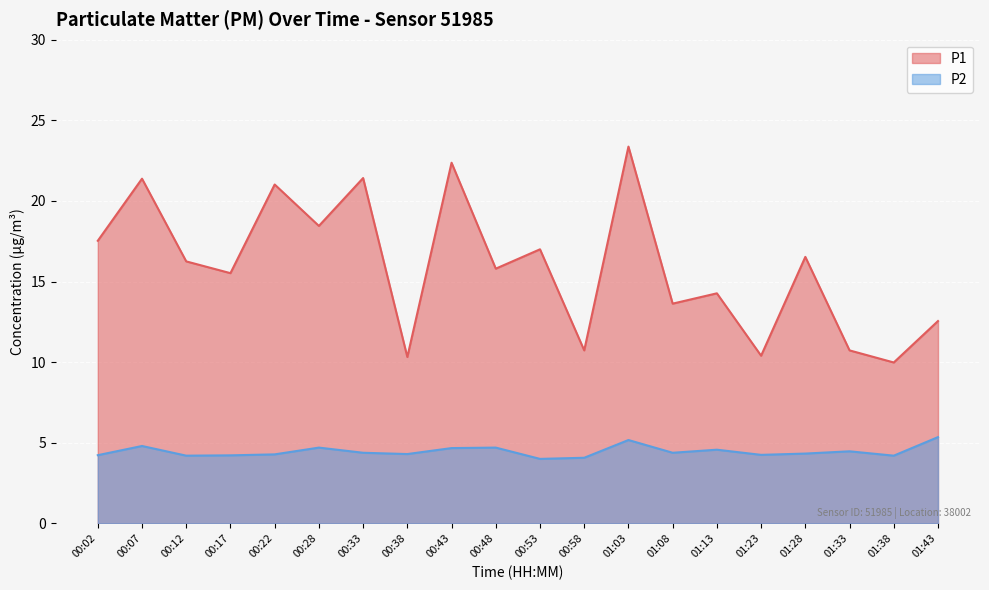

How many lines are shown in the chart?

2